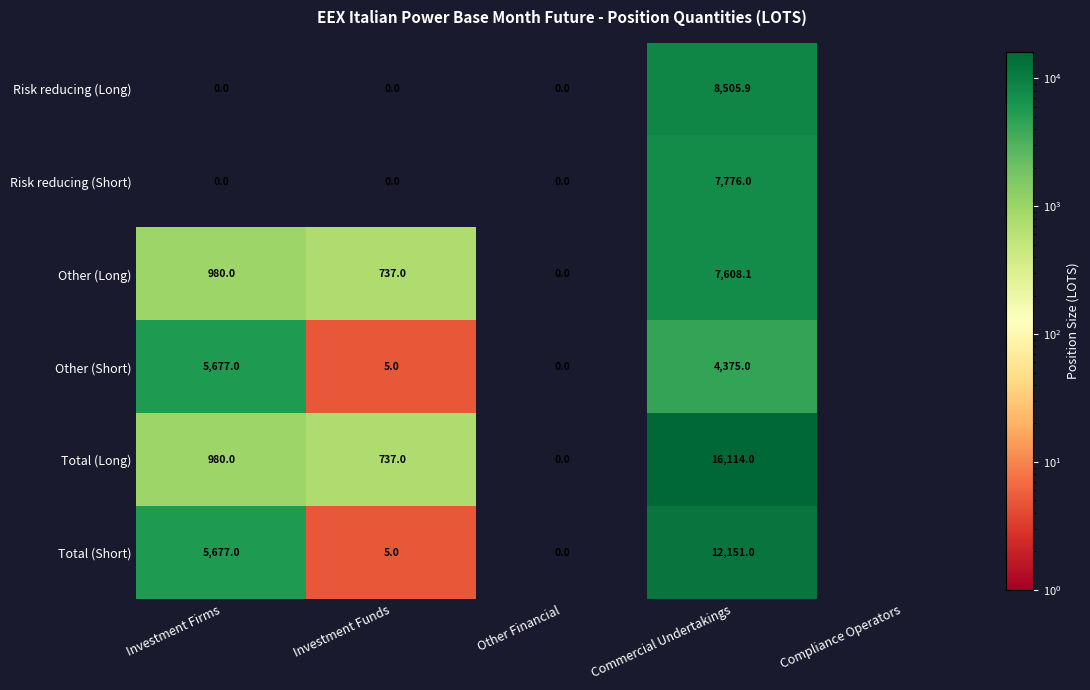

What is the total value across all series at Investment Firms?

13314.0